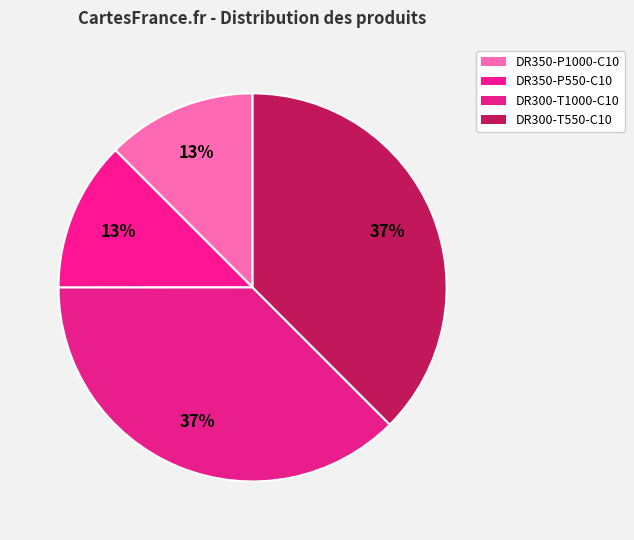

Count the number of slices in the pie.

4